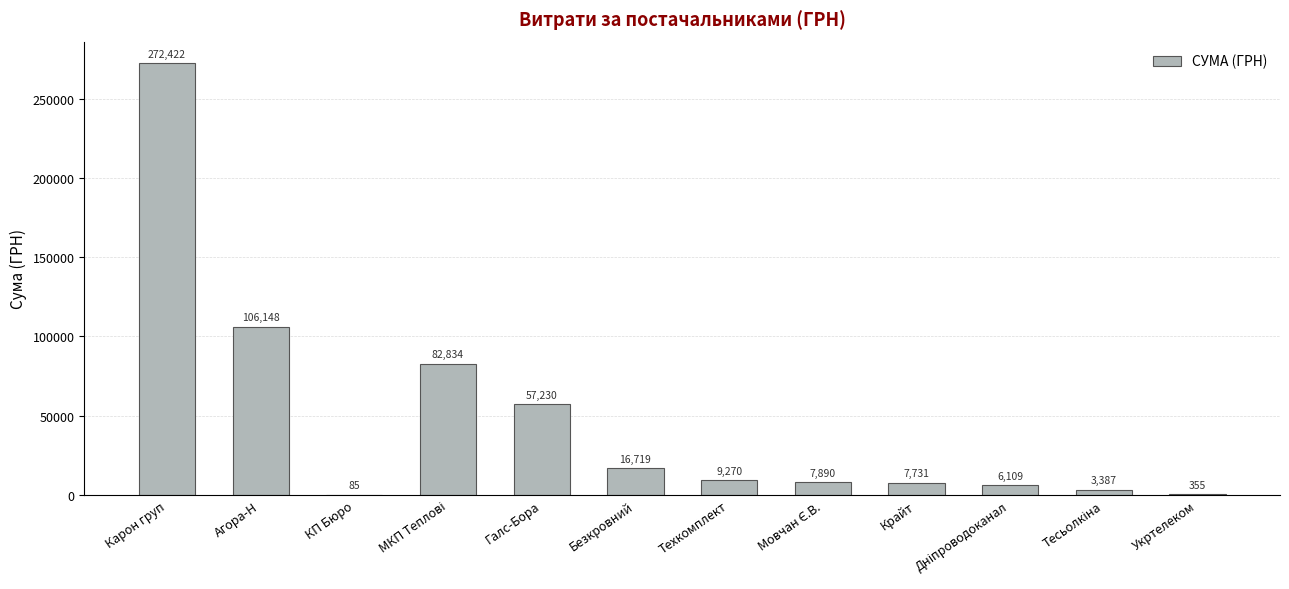

What is the difference between the values at Галс-Бора and Безкровний?

40511.5